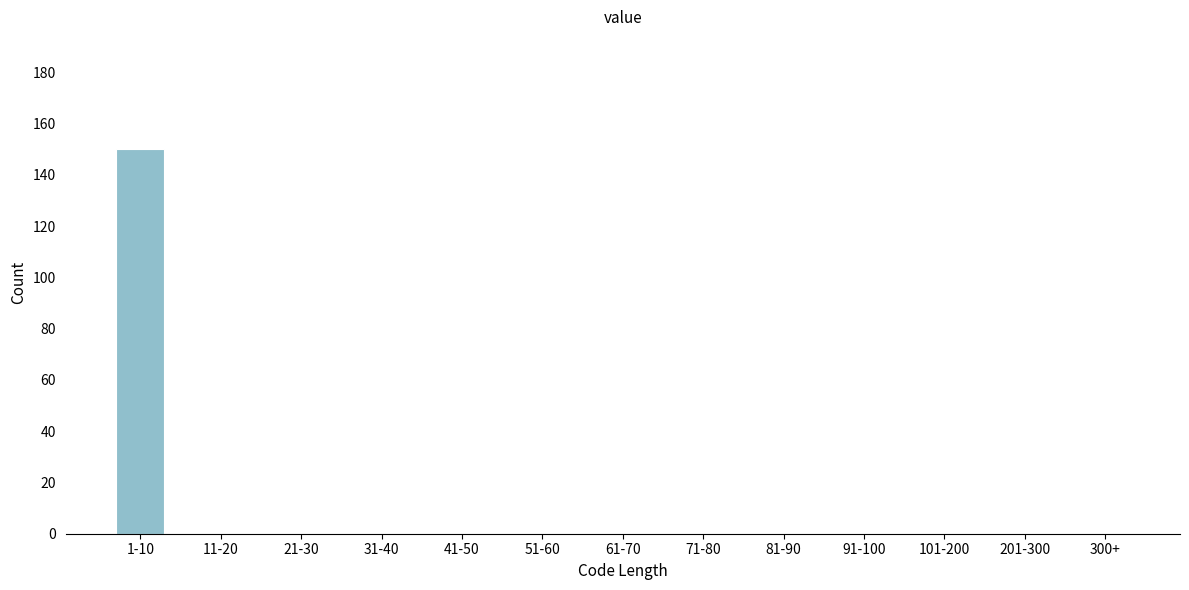

Reading right to left, transcribe all the data shown in this chart.

300+=0	201-300=0	101-200=0	91-100=0	81-90=0	71-80=0	61-70=0	51-60=0	41-50=0	31-40=0	21-30=0	11-20=0	1-10=150